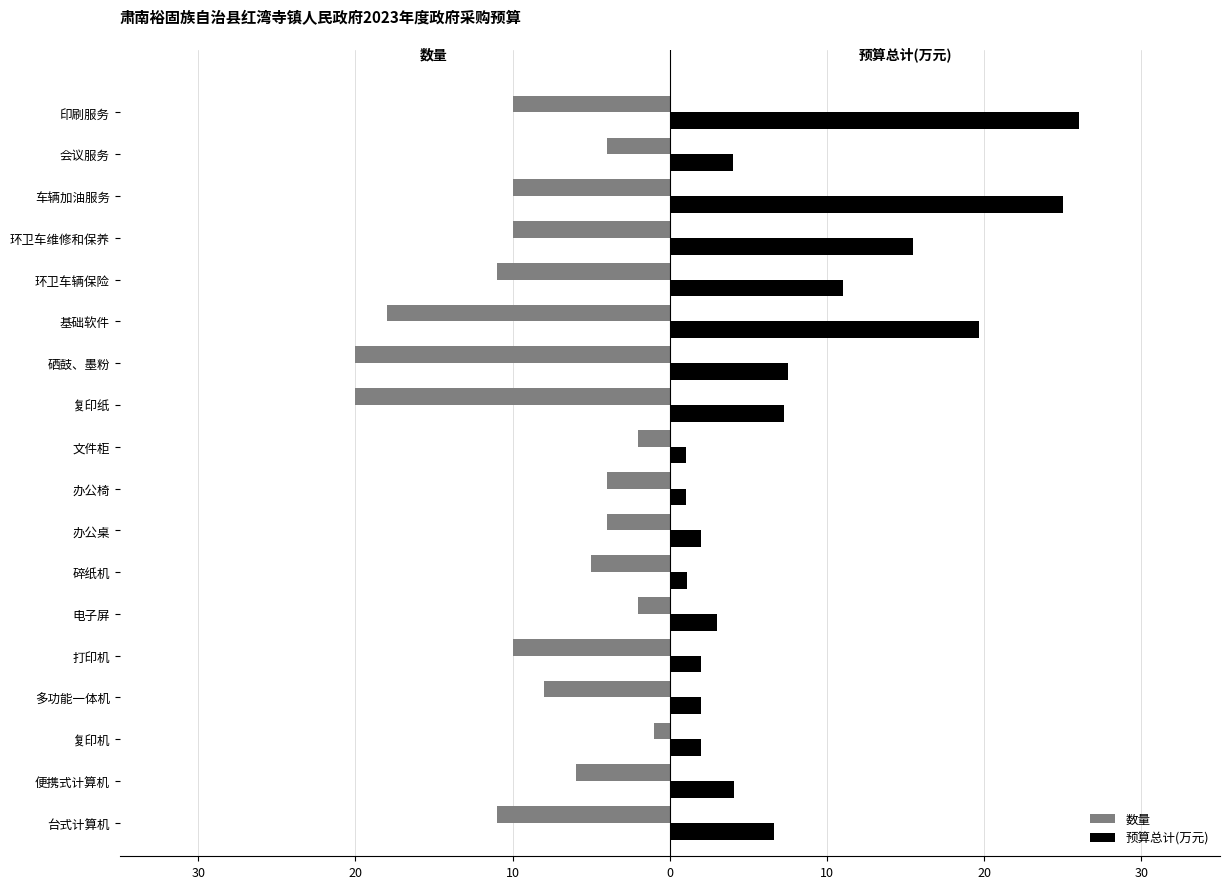

What is the minimum value for 预算总计(万元)?

1.0